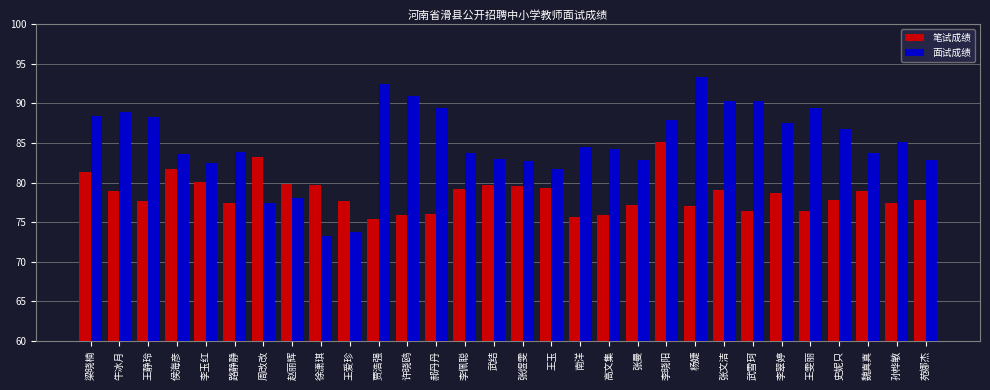

Count the number of categories in the chart.

30